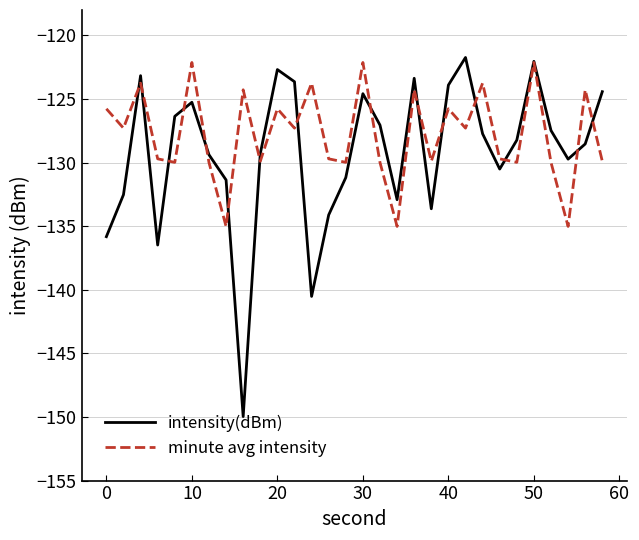

Which series has the largest range (max minus min)?

intensity(dBm)